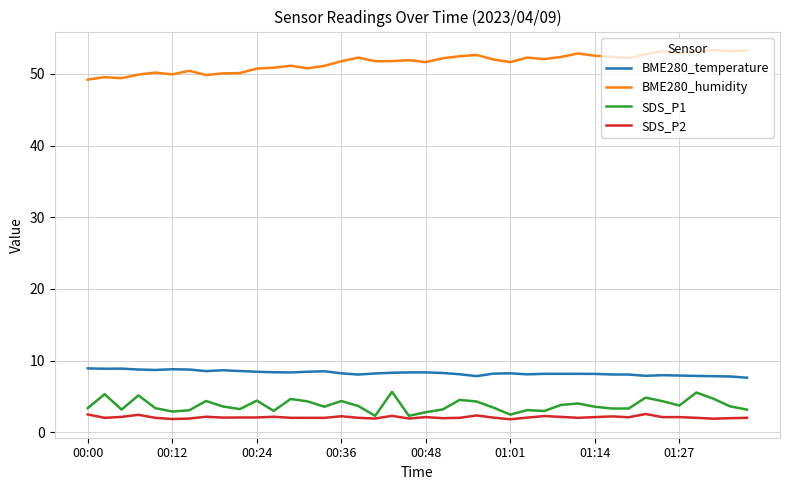

What is the minimum value for SDS_P2?

1.8